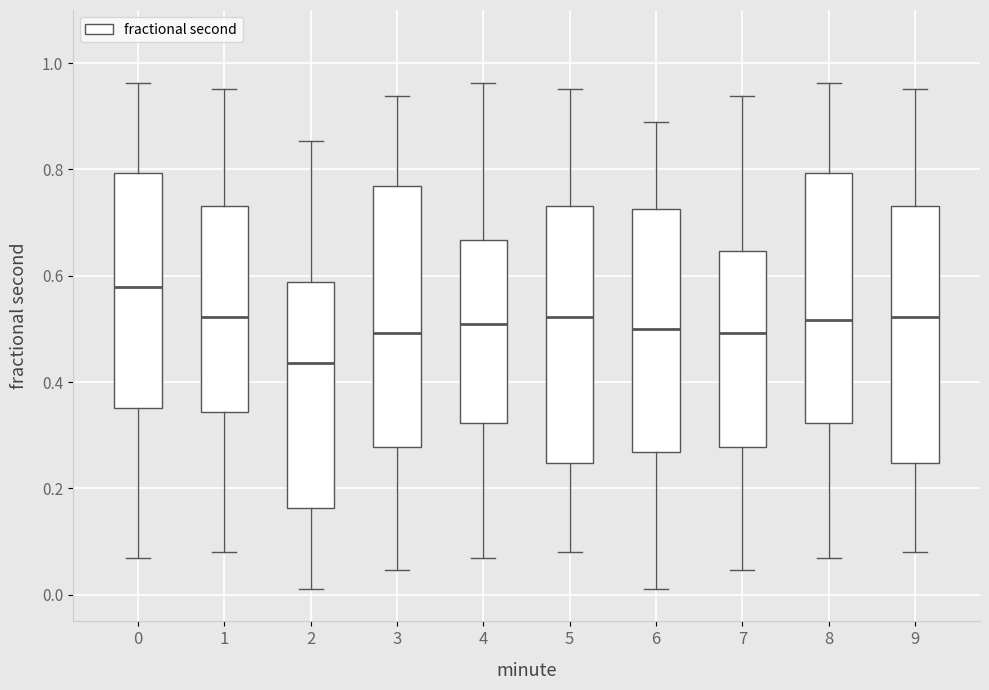

Reading left to right, transcribe this box plot: for each box, give where its median line is, the range the box spans, and where its two whiskers end, as read against the y-axis. The values are not printed on the chart, so give them approximately, as read against the axis.

0: median 0.58, box 0.36 to 0.80, whiskers 0.08 to 0.96
1: median 0.52, box 0.34 to 0.74, whiskers 0.08 to 0.96
2: median 0.44, box 0.16 to 0.58, whiskers 0.02 to 0.86
3: median 0.50, box 0.28 to 0.76, whiskers 0.04 to 0.94
4: median 0.50, box 0.32 to 0.66, whiskers 0.08 to 0.96
5: median 0.52, box 0.24 to 0.74, whiskers 0.08 to 0.96
6: median 0.50, box 0.26 to 0.72, whiskers 0.02 to 0.88
7: median 0.50, box 0.28 to 0.64, whiskers 0.04 to 0.94
8: median 0.52, box 0.32 to 0.80, whiskers 0.08 to 0.96
9: median 0.52, box 0.24 to 0.74, whiskers 0.08 to 0.96